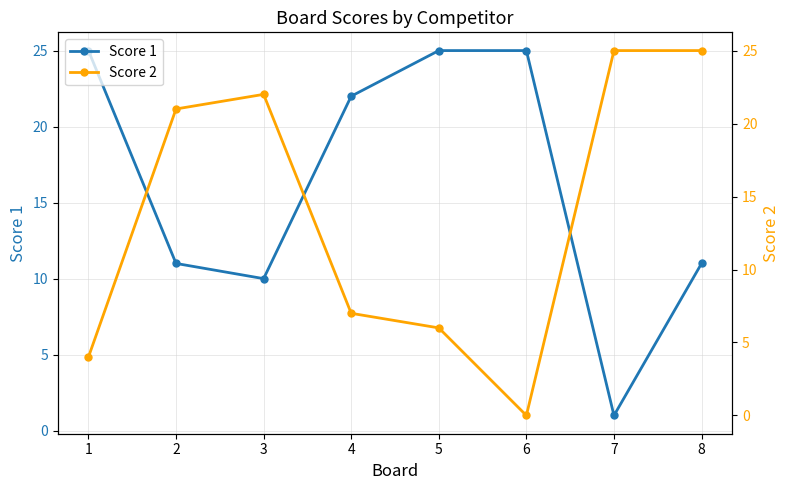

Which series has the widest spread of values?

Score 2